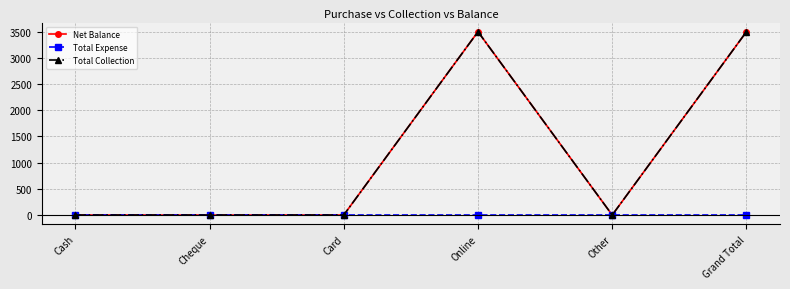

Rank the series at Grand Total from highest to lowest value.

Net Balance, Total Collection, Total Expense